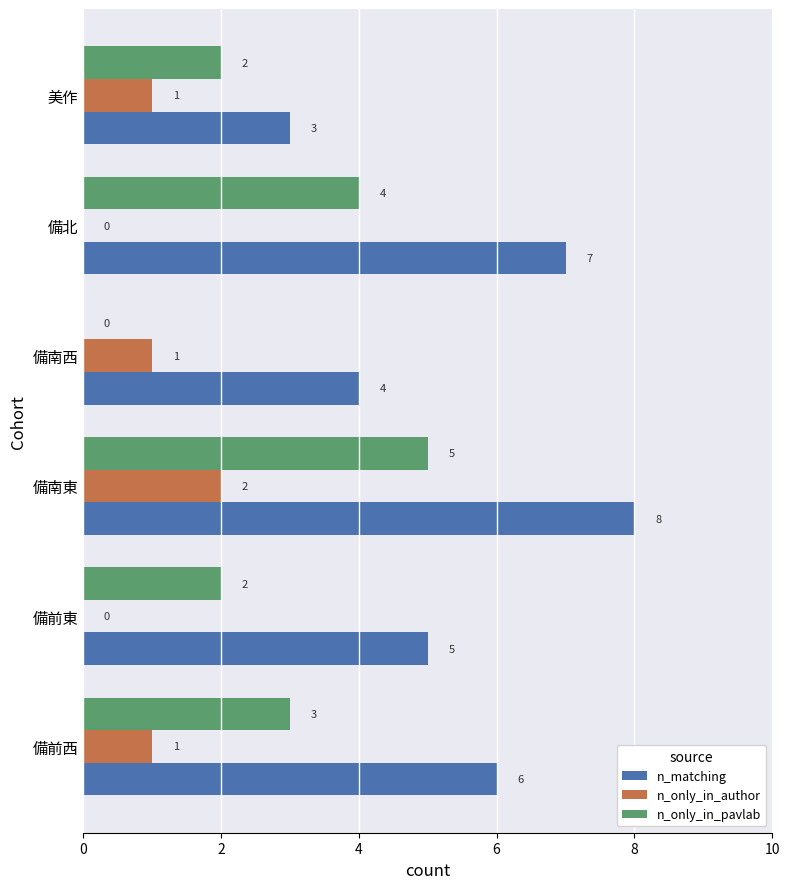

The n_matching series shows 9 at 備前西. True or false?

False